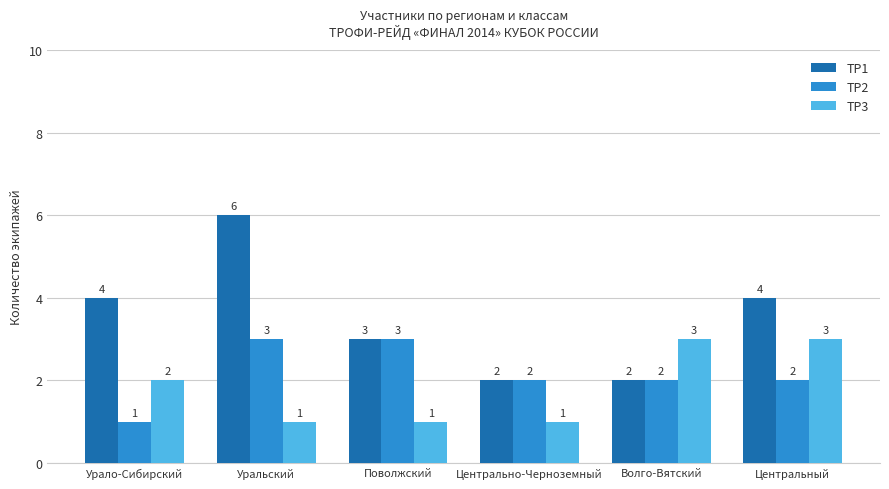

What is the total value across all series at Урало-Сибирский?

7